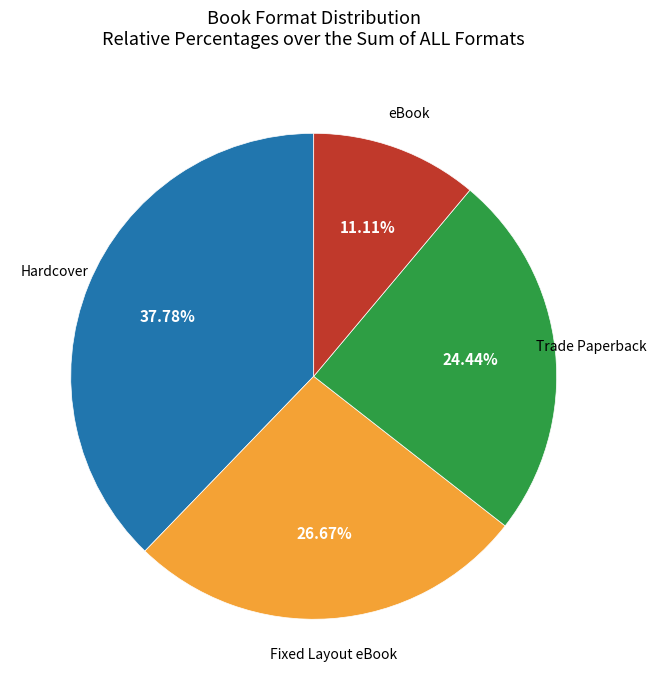

Is there a majority slice in this chart?

No